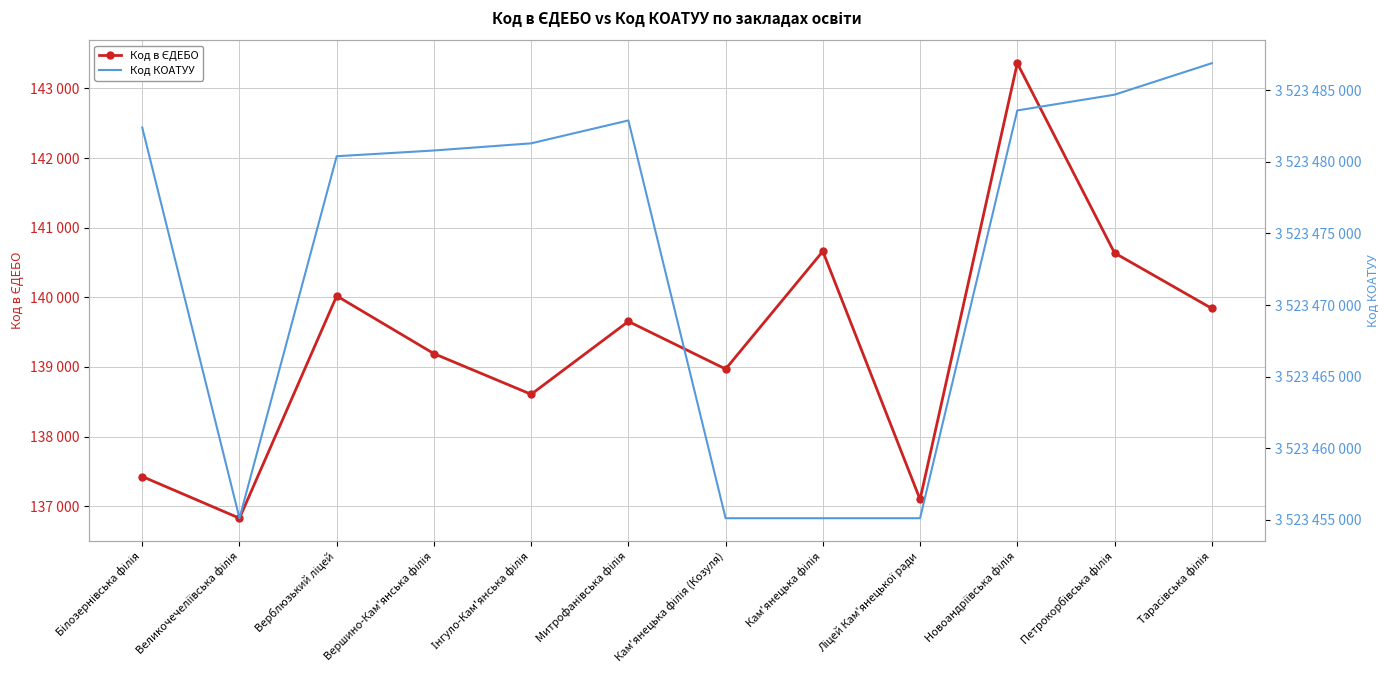

What is the label of the 3rd point from the left?

Верблюзький ліцей